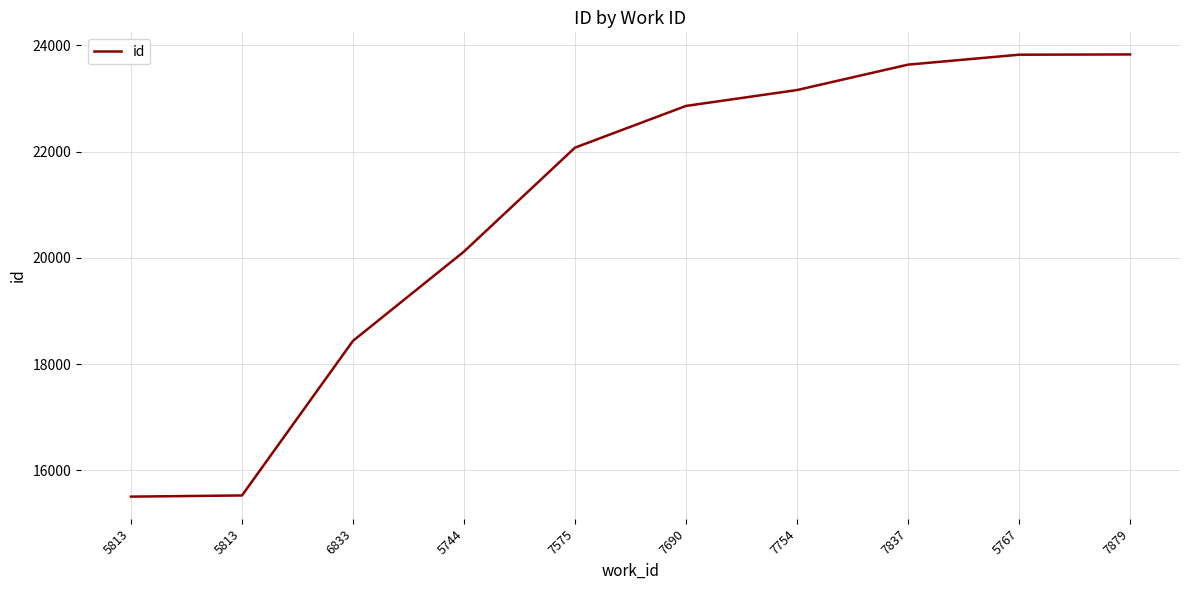

How many lines are shown in the chart?

1